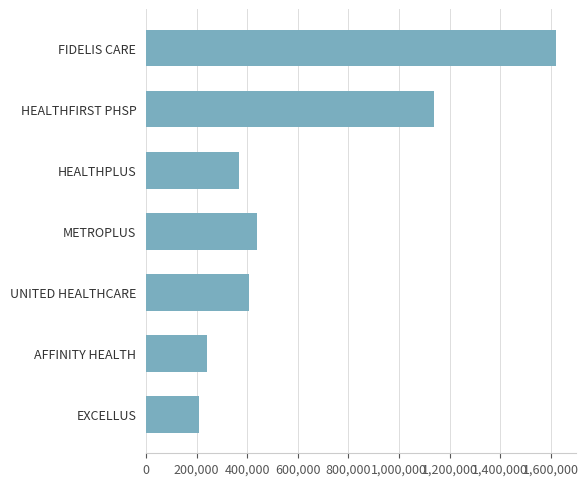

Are the bars horizontal?

Yes